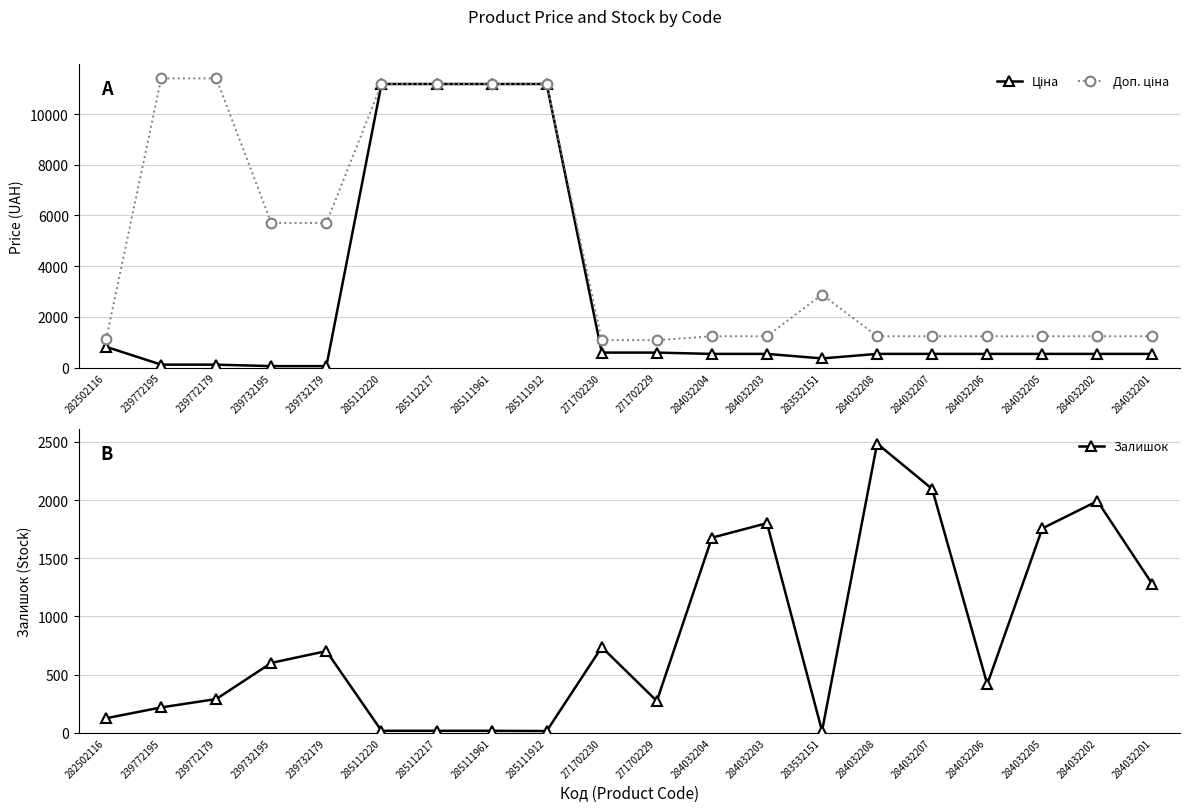

Which series changed the most between 285112220 and 284032207?

Ціна